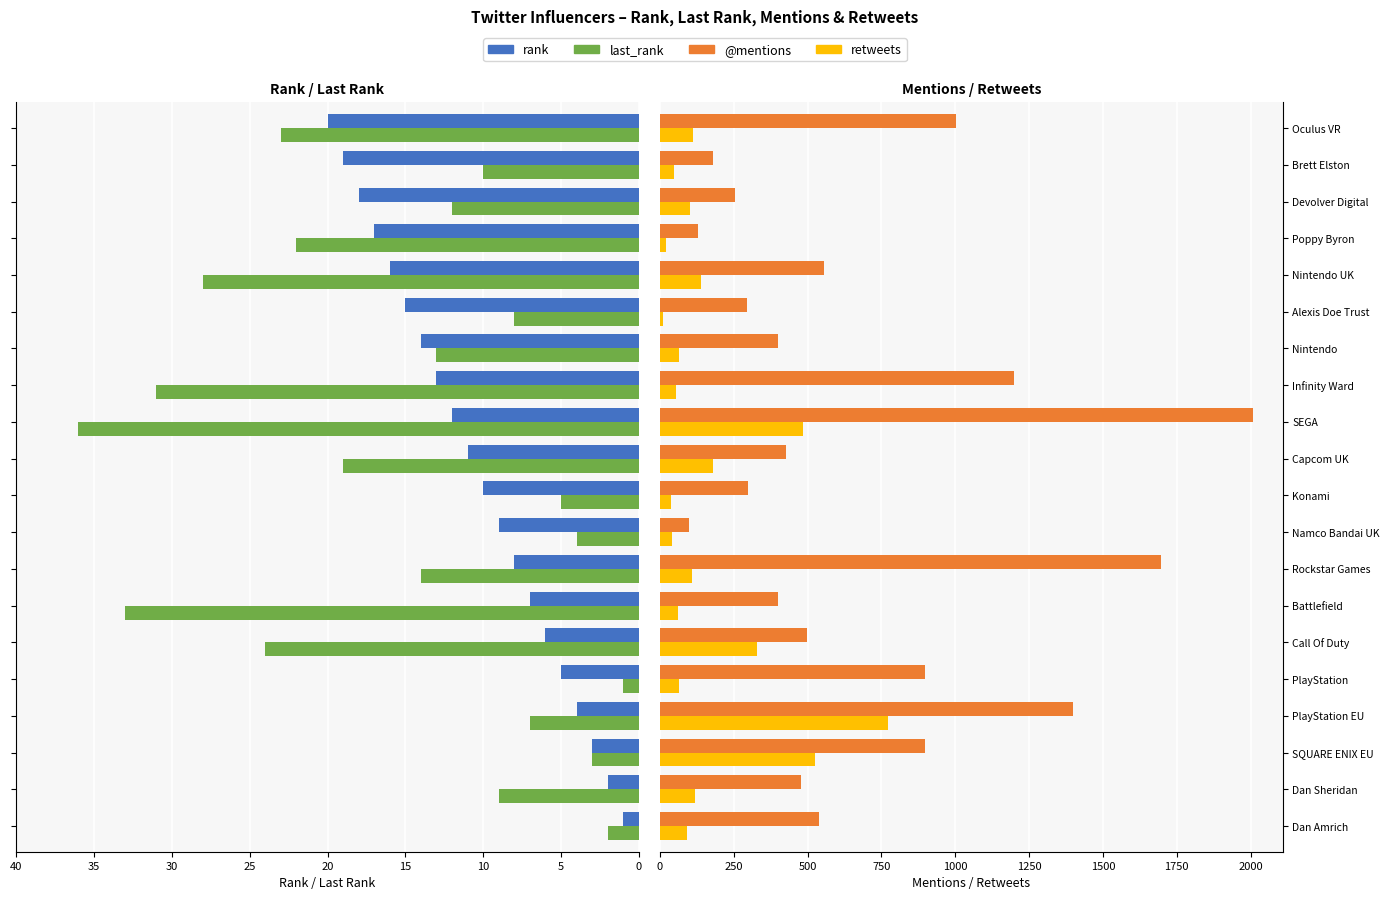

List the series in order of their peak value, highest first.

@mentions, retweets, last_rank, rank